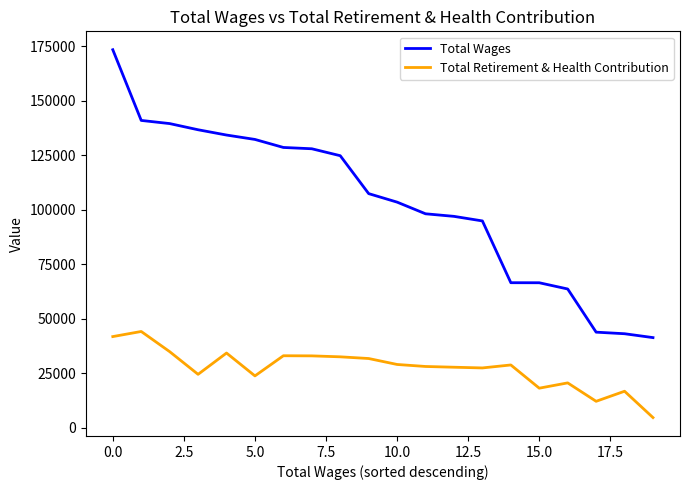

What is the sum of all Total Retirement & Health Contribution values?

545279